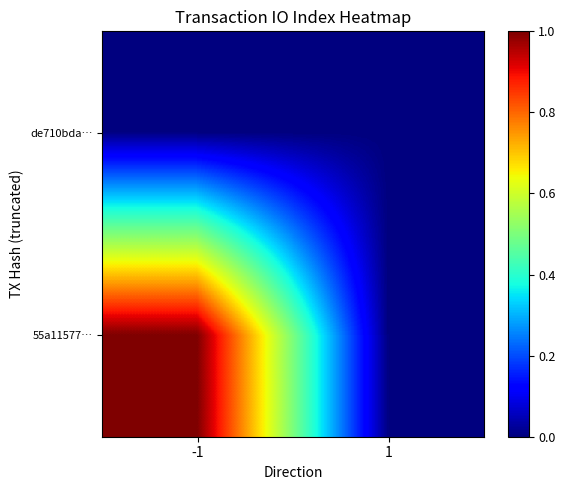

Reading left to right, extract all data points from this chart.

de710bda…: -1=0	1=0
55a11577…: -1=1	1=0